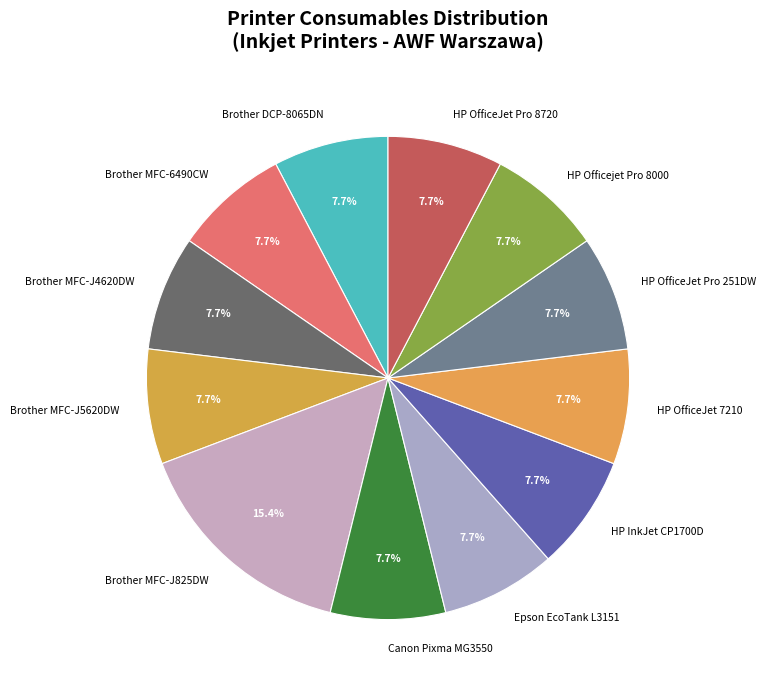

Which has a higher value, HP Officejet Pro 8000 or Brother MFC-J825DW?

Brother MFC-J825DW